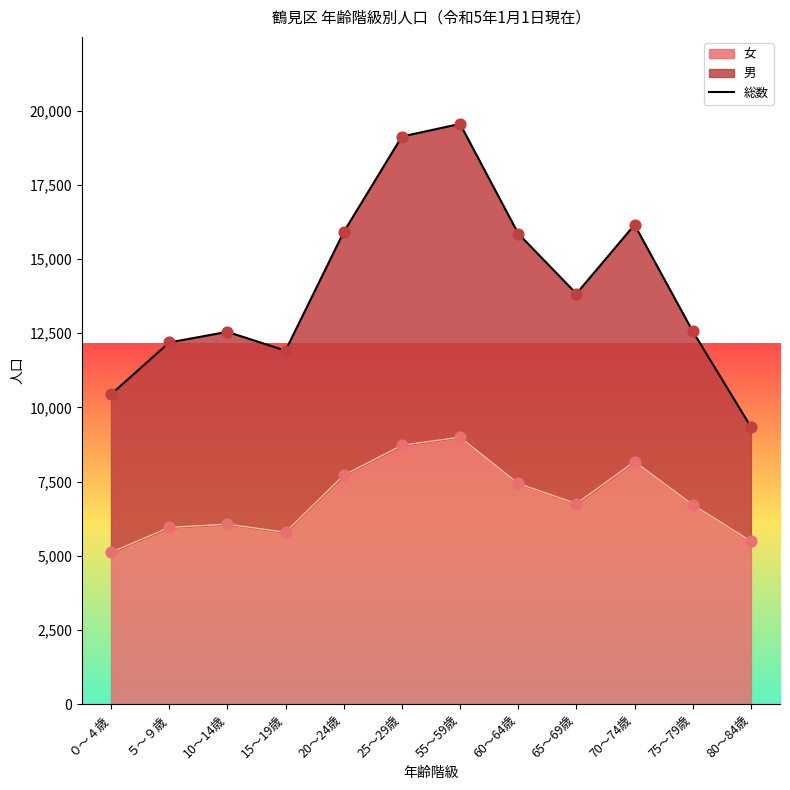

Between 55～59歳 and 10～14歳, which is larger?

55～59歳